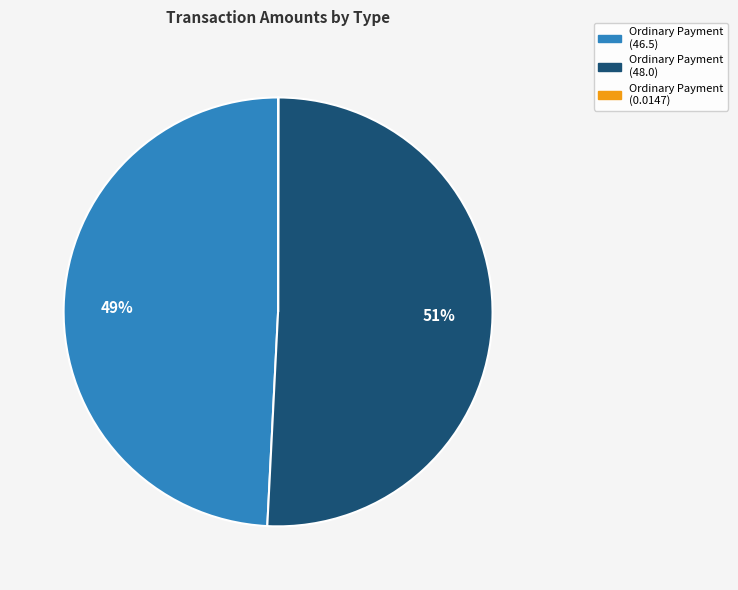

Does any single category account for the majority?

Yes